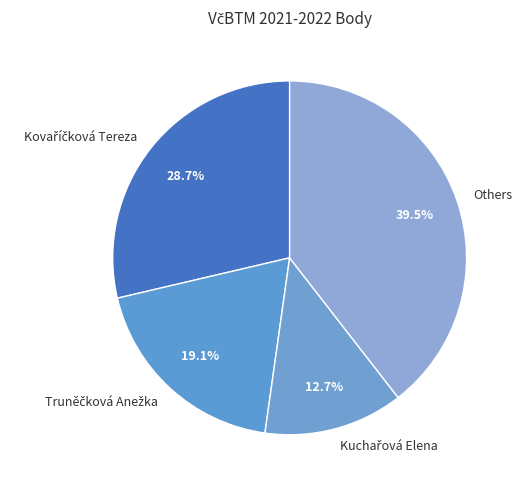

Does any single category account for the majority?

No